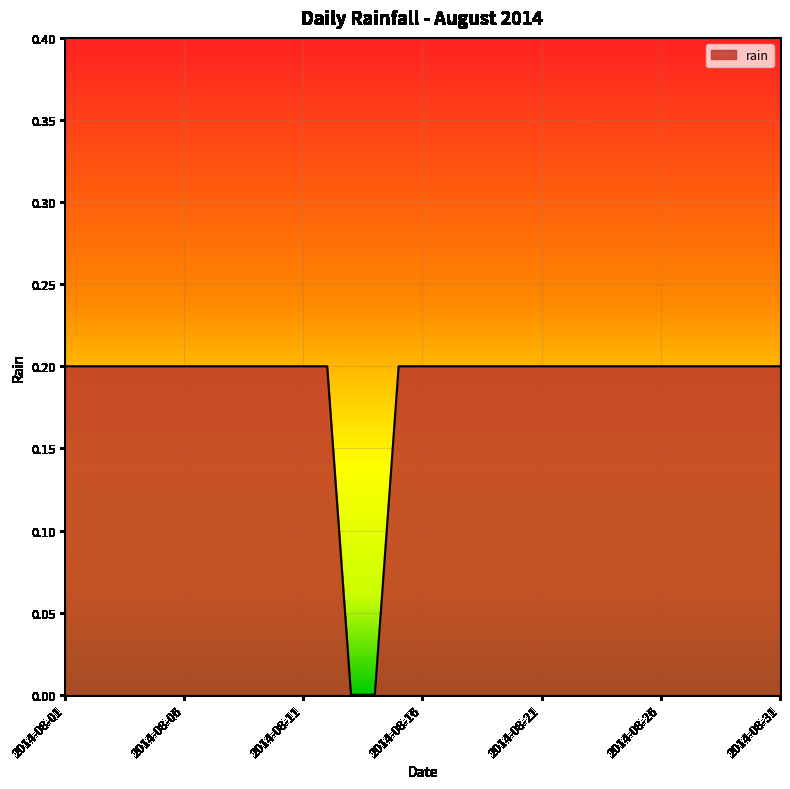

List the labels in order of value, smallest first.

2014-08-13, 2014-08-14, 2014-08-01, 2014-08-02, 2014-08-03, 2014-08-04, 2014-08-05, 2014-08-06, 2014-08-07, 2014-08-08, 2014-08-09, 2014-08-10, 2014-08-11, 2014-08-12, 2014-08-15, 2014-08-16, 2014-08-17, 2014-08-18, 2014-08-19, 2014-08-20, 2014-08-21, 2014-08-22, 2014-08-23, 2014-08-24, 2014-08-25, 2014-08-26, 2014-08-27, 2014-08-28, 2014-08-29, 2014-08-30, 2014-08-31